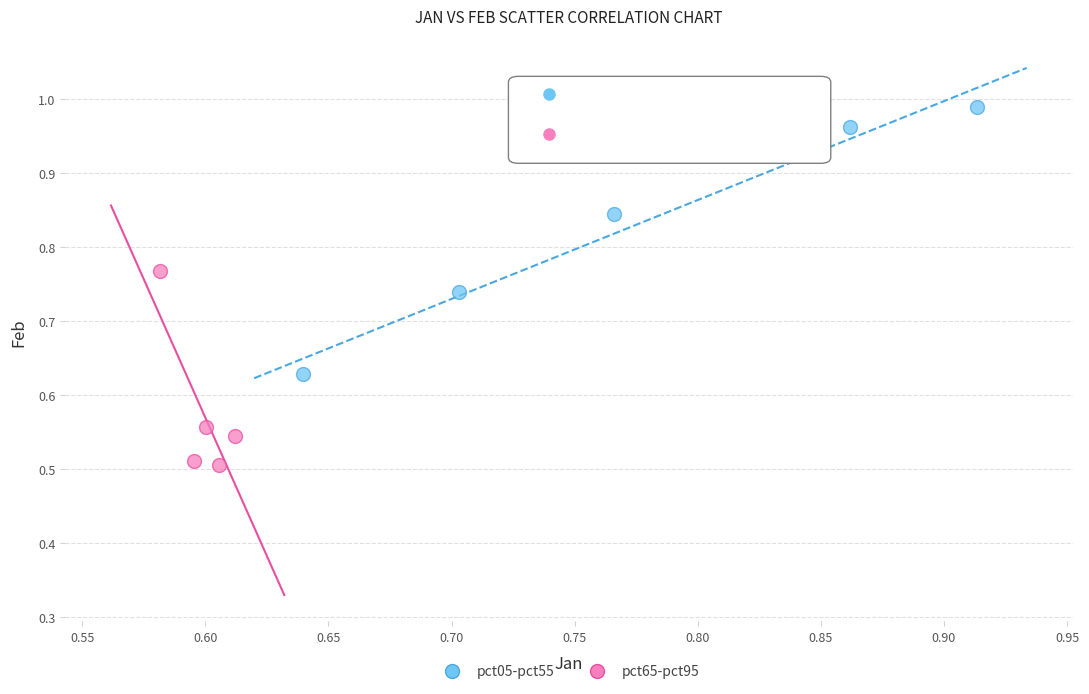

Which series contains the highest Y value?

pct05-pct55